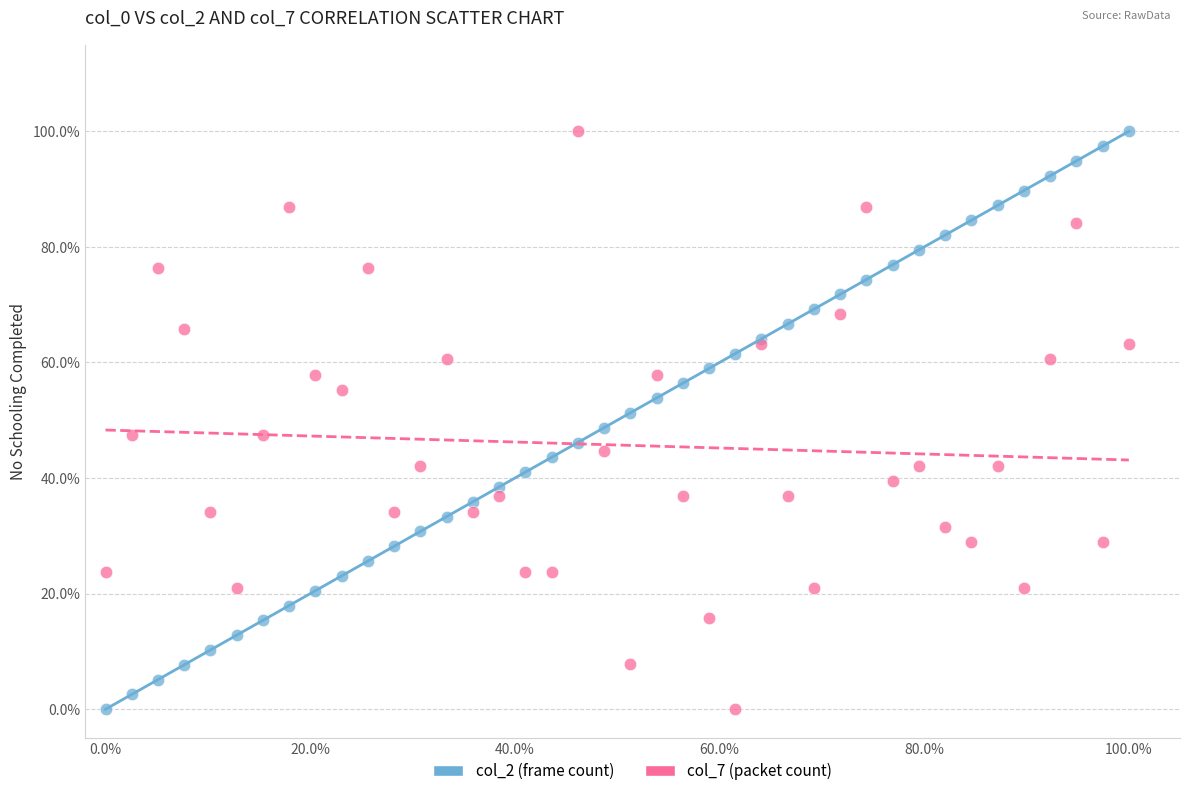

What are all the series names shown in the legend?

col_2 (frame count), col_7 (packet count)